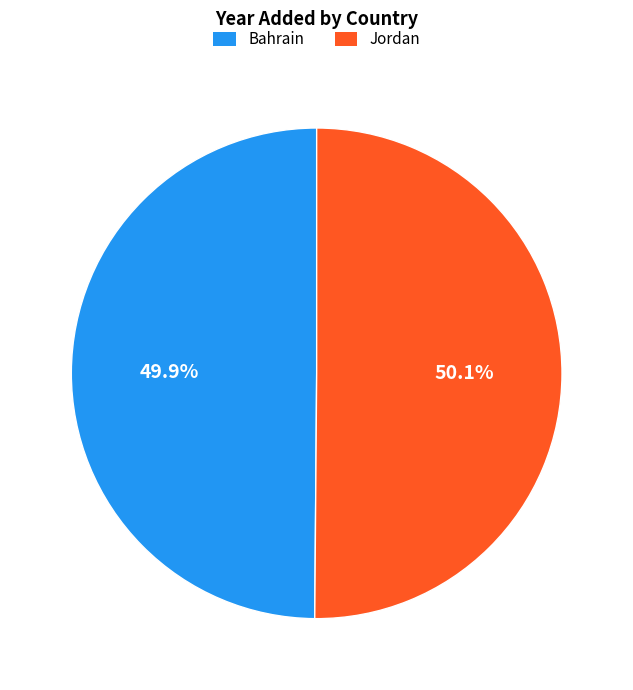

What is the ratio of the value at Jordan to the value at Bahrain?

1.0